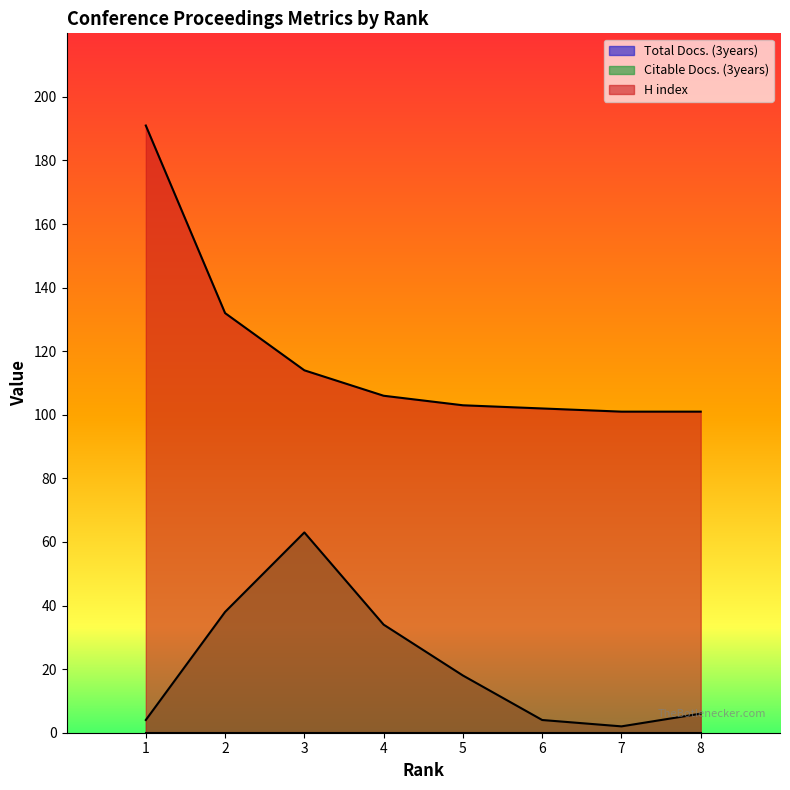

Reading left to right, what are all the values shown in this chart?

Citable Docs. (3years): 1=4	2=38	3=63	4=34	5=18	6=4	7=2	8=6
H index: 1=191	2=132	3=114	4=106	5=103	6=102	7=101	8=101